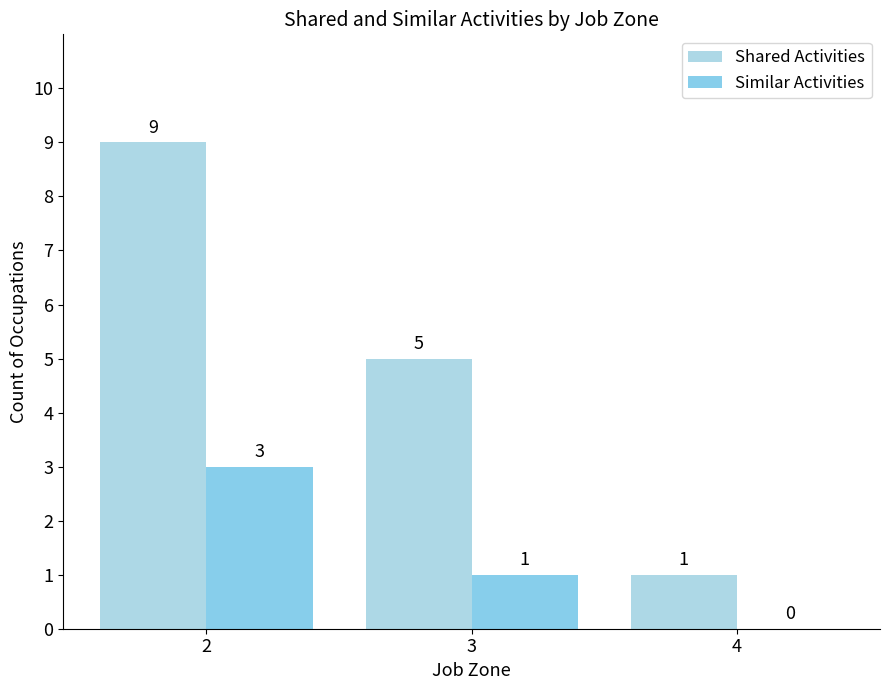

What is the sum of all Similar Activities values?

4